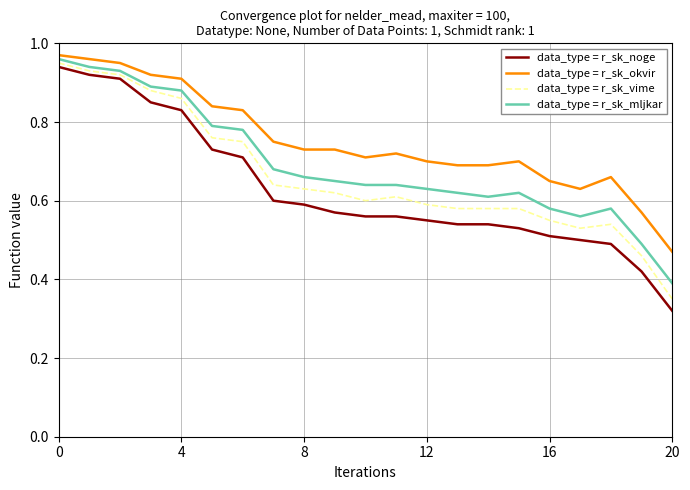

Which series has the widest spread of values?

data_type = r_sk_noge